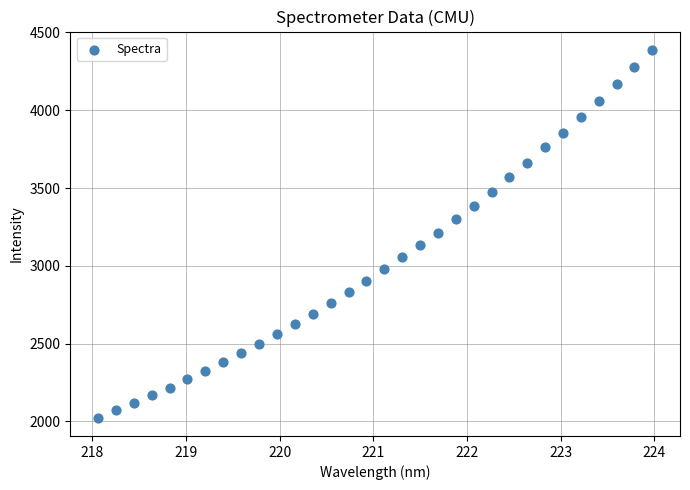

What is the range of X values (max minus min)?

5.9